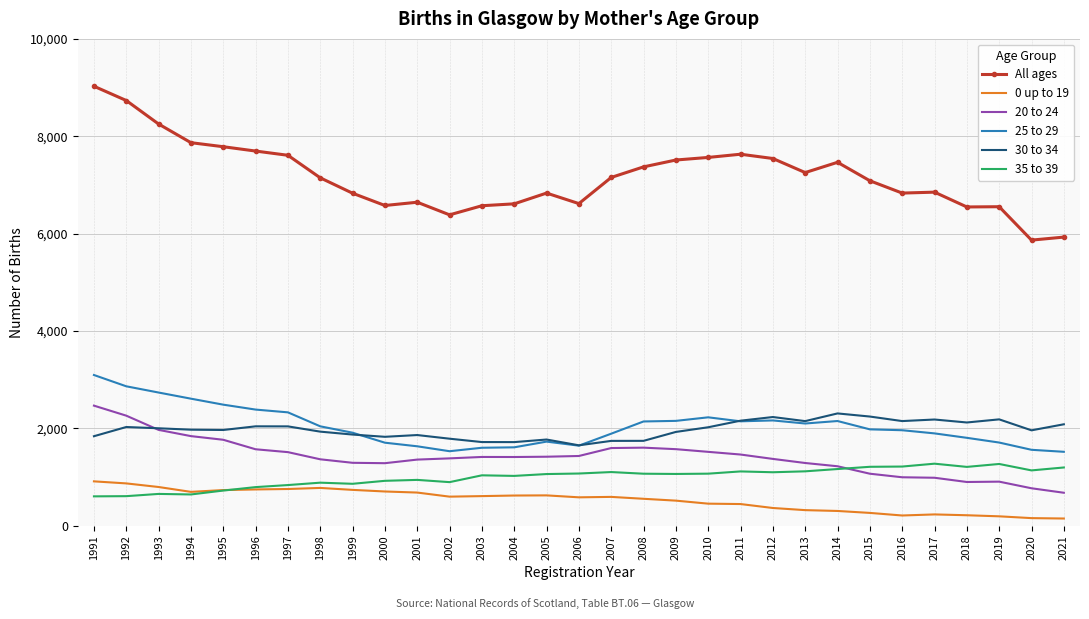

Which series has the largest range (max minus min)?

All ages